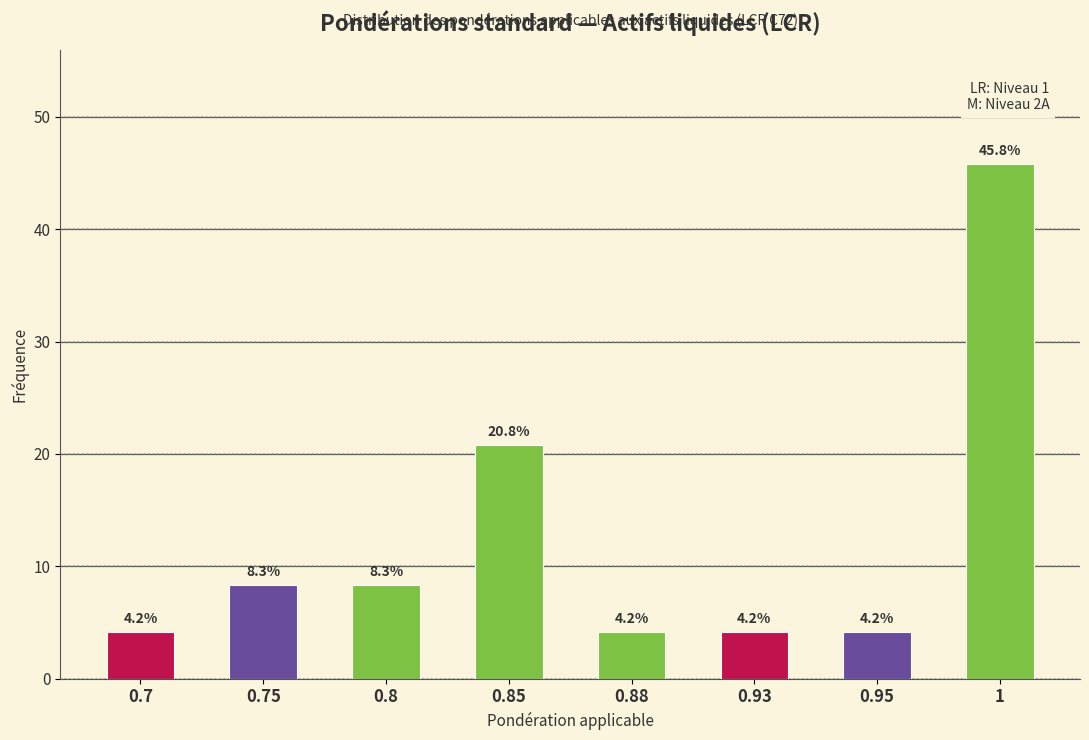

Reading right to left, transcribe all the data shown in this chart.

45.8	4.2	4.2	4.2	20.8	8.3	8.3	4.2